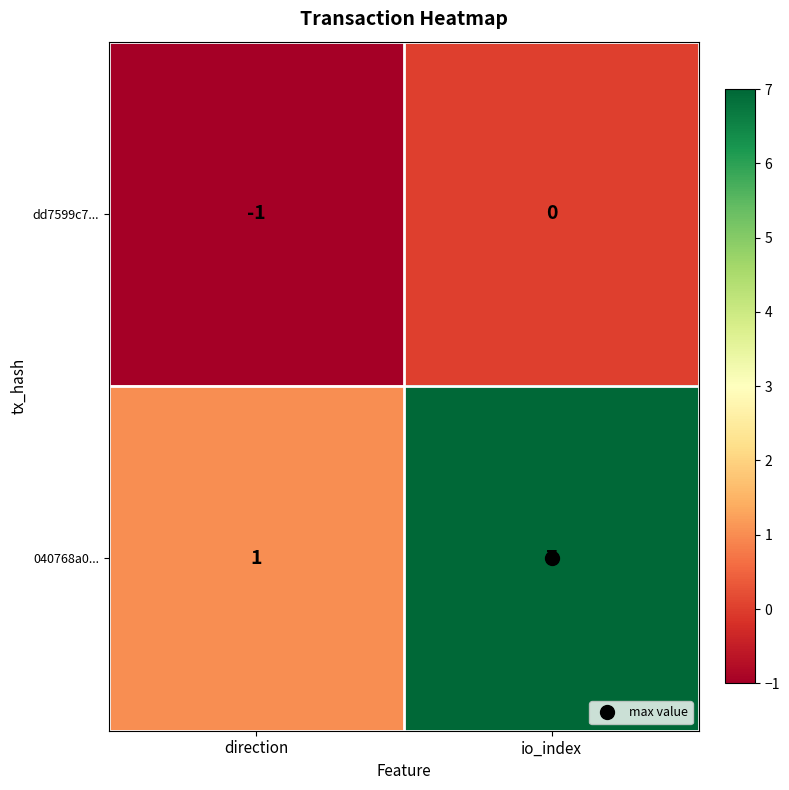

List the series in order of their peak value, highest first.

040768a0..., dd7599c7...